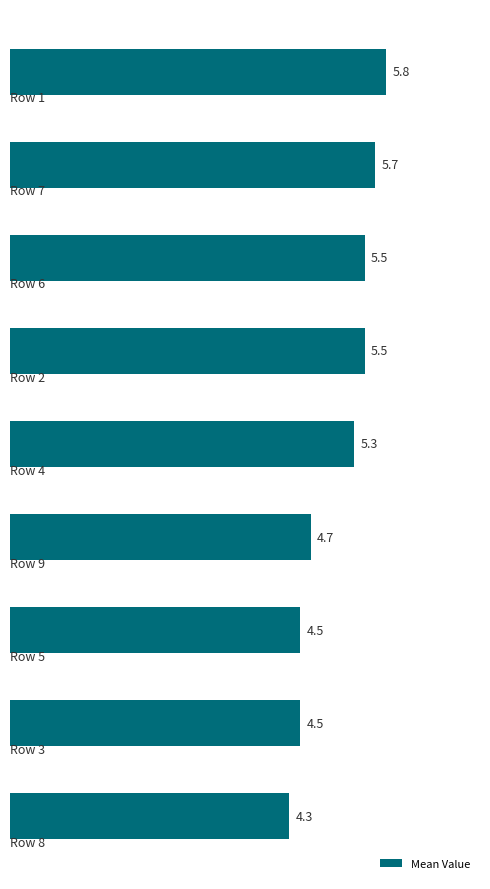

What is the average value?

5.1